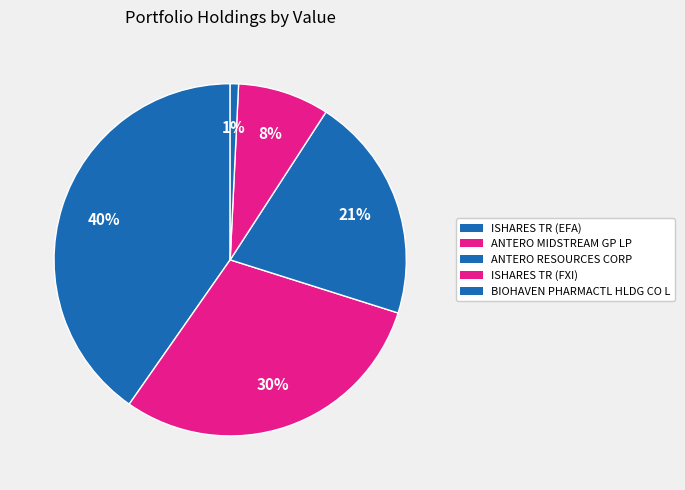

To the nearest percent, what is the difference between the ANTERO RESOURCES CORP and ANTERO MIDSTREAM GP LP slice percentages?

9%